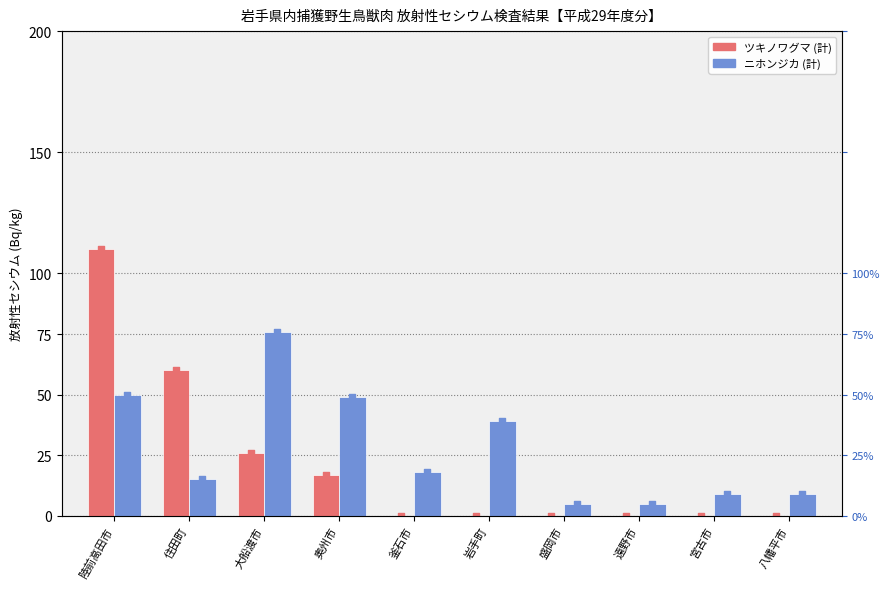

What are all the series names shown in the legend?

ツキノワグマ (計), ニホンジカ (計)